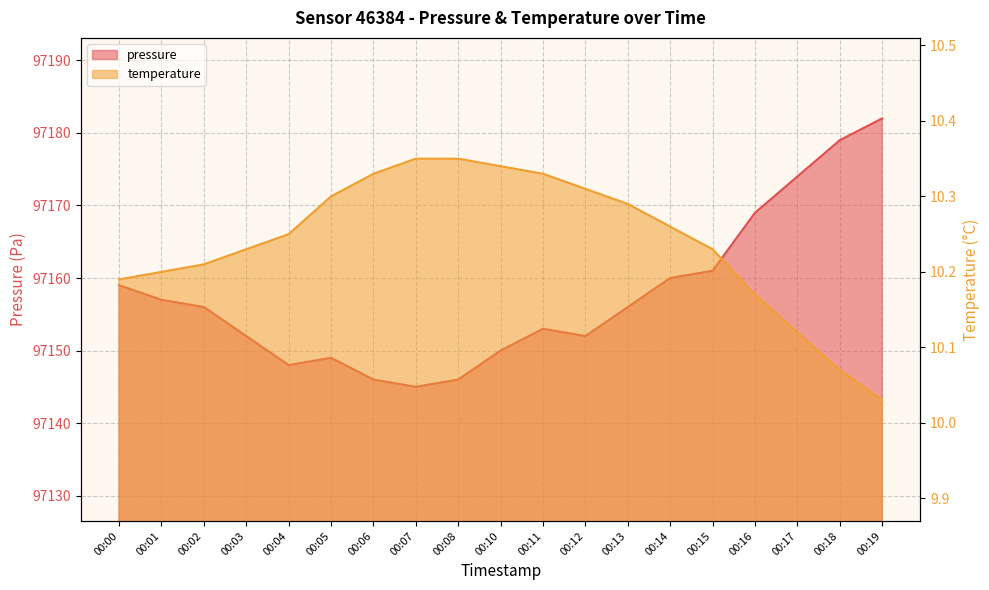

List the series in order of their peak value, lowest first.

temperature, pressure